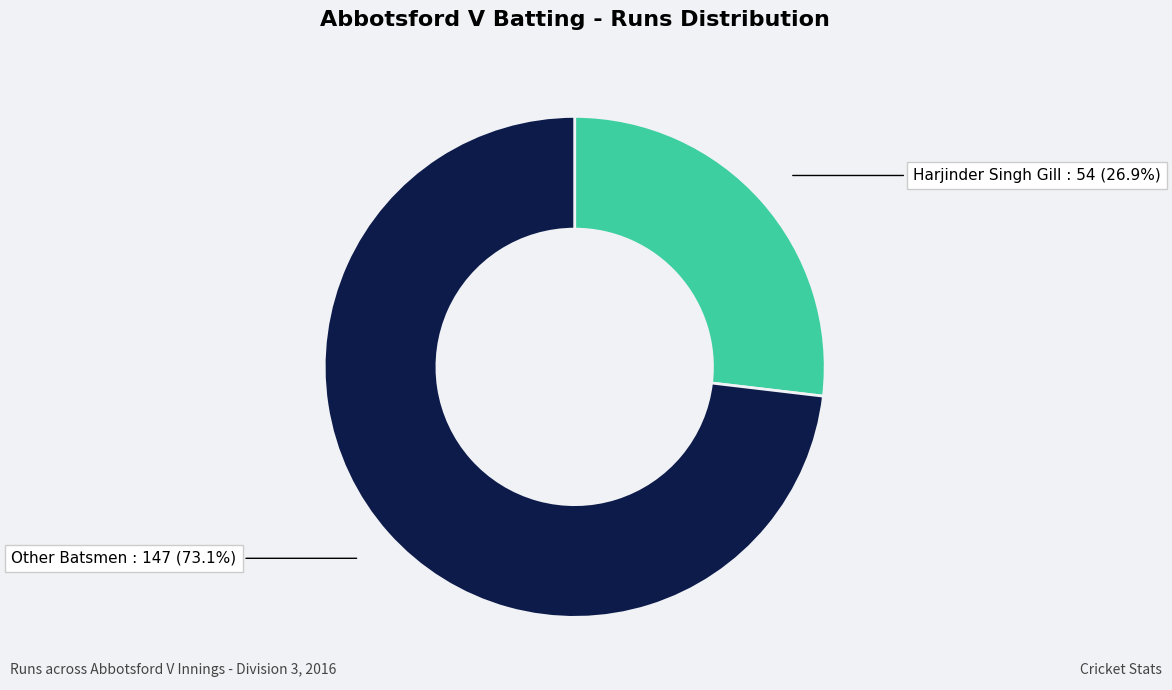

Does any single category account for the majority?

Yes